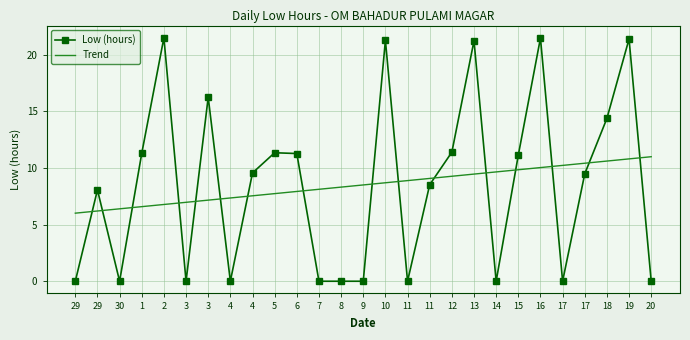

At how many categories does at least one series exceed 14?

7